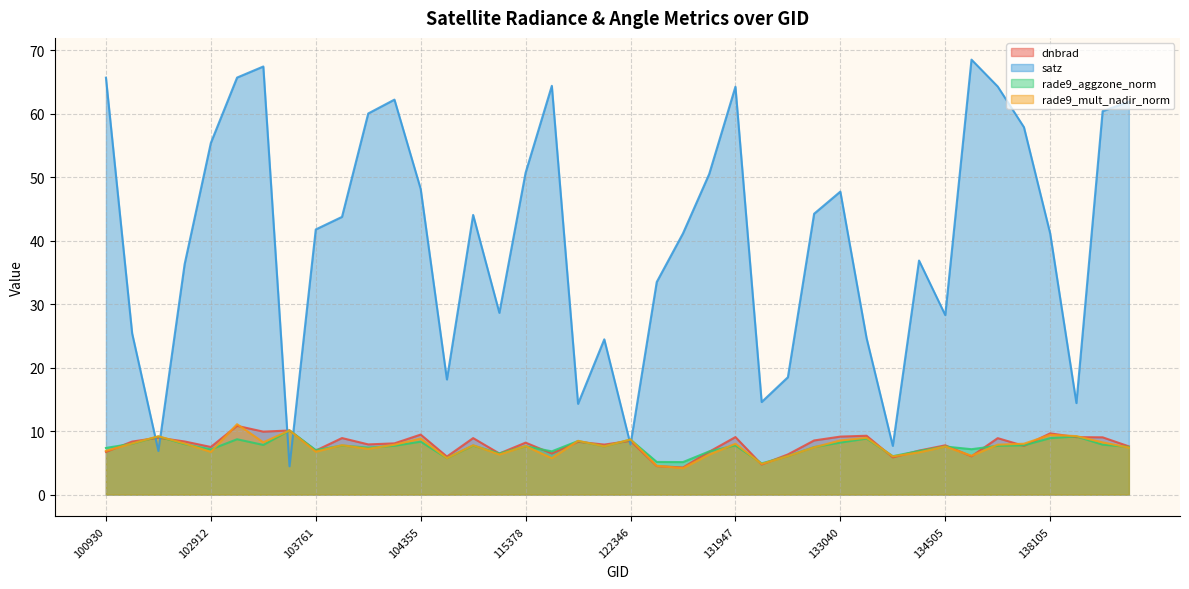

How many values in the dnbrad series exceed 8?

21